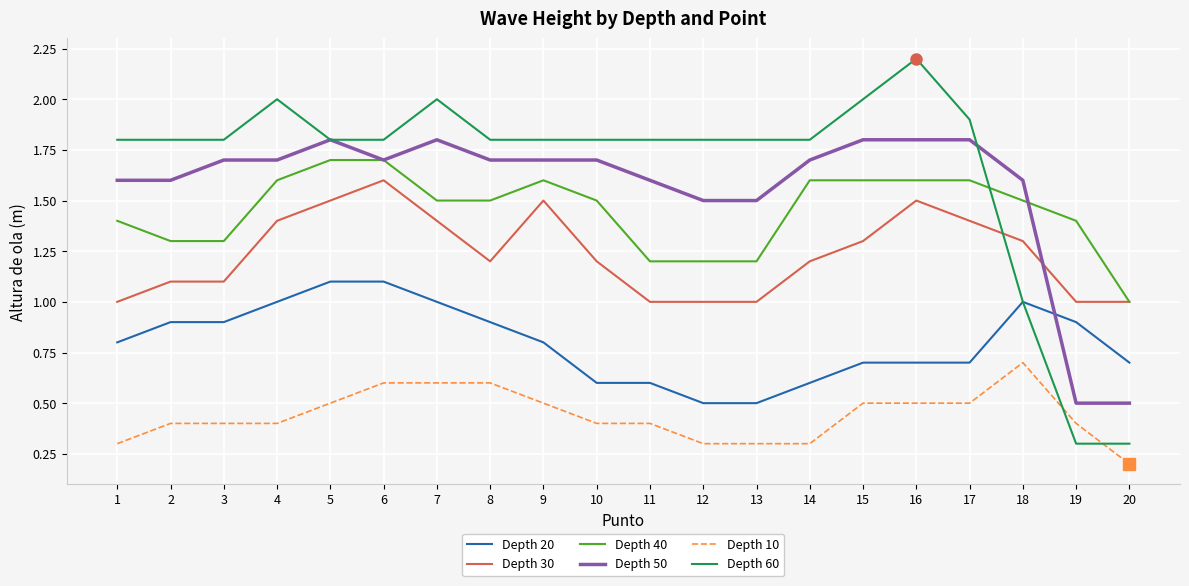

What is the total value across all series at 3?

7.2